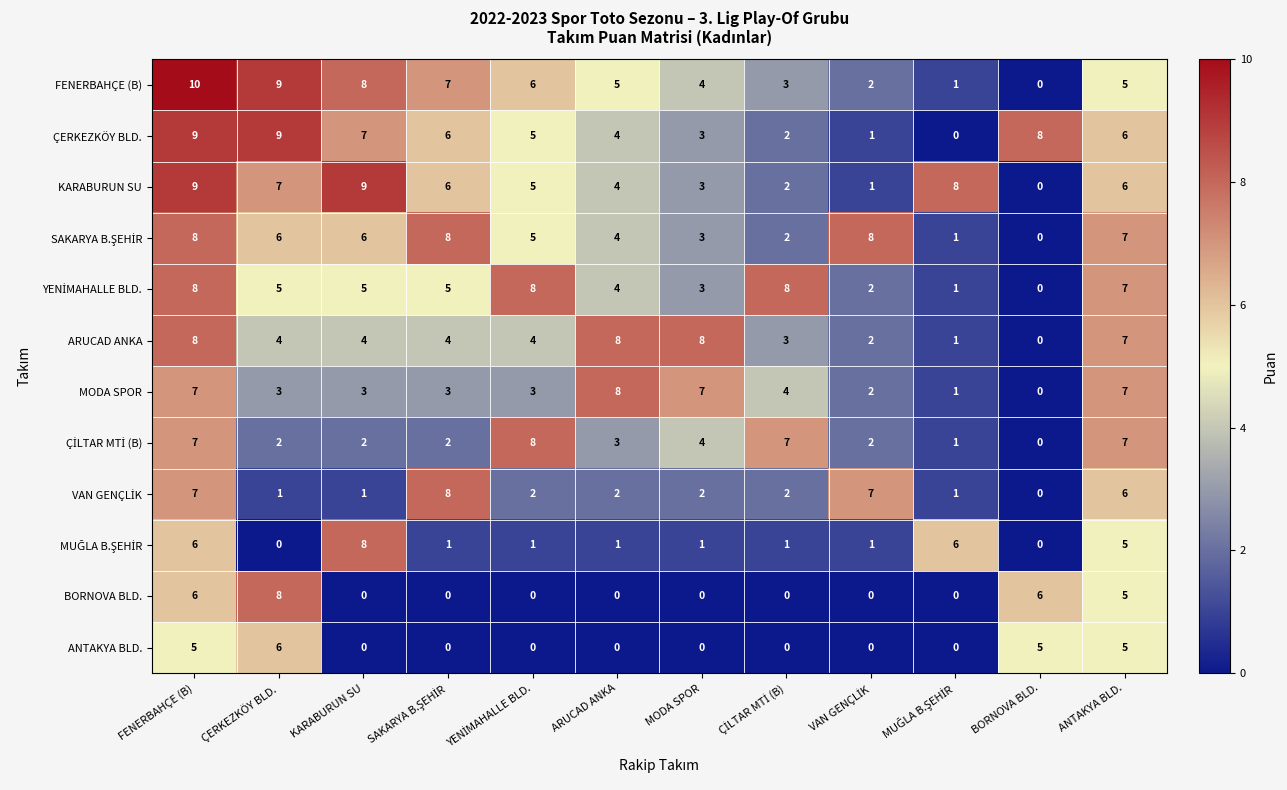

At which label does FENERBAHÇE (B) reach its minimum?

BORNOVA BLD.